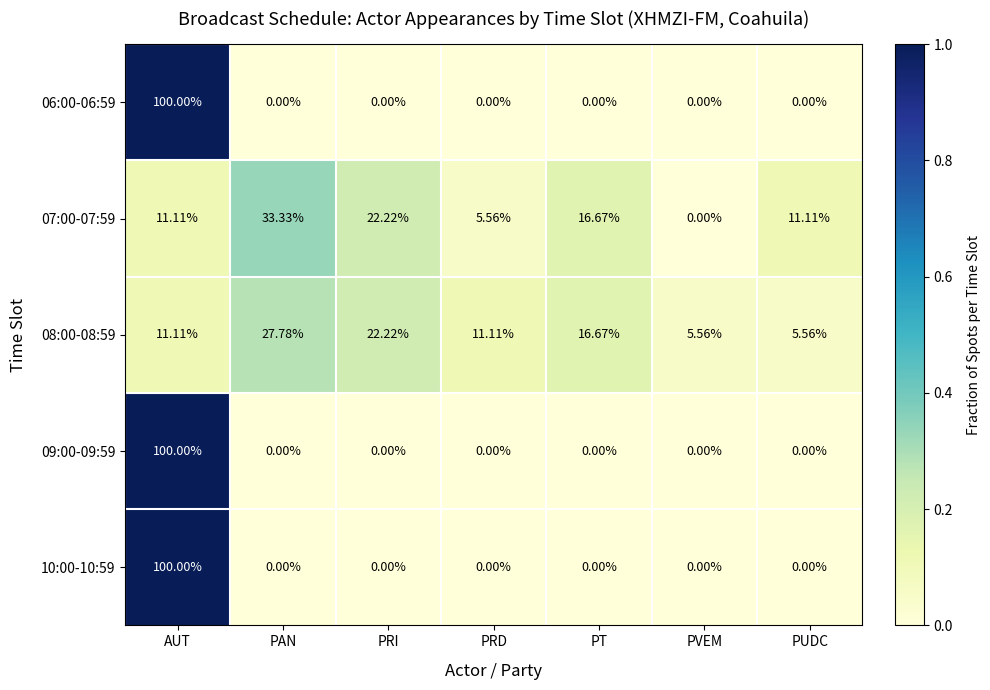

At which category is the sum across all series the highest?

AUT